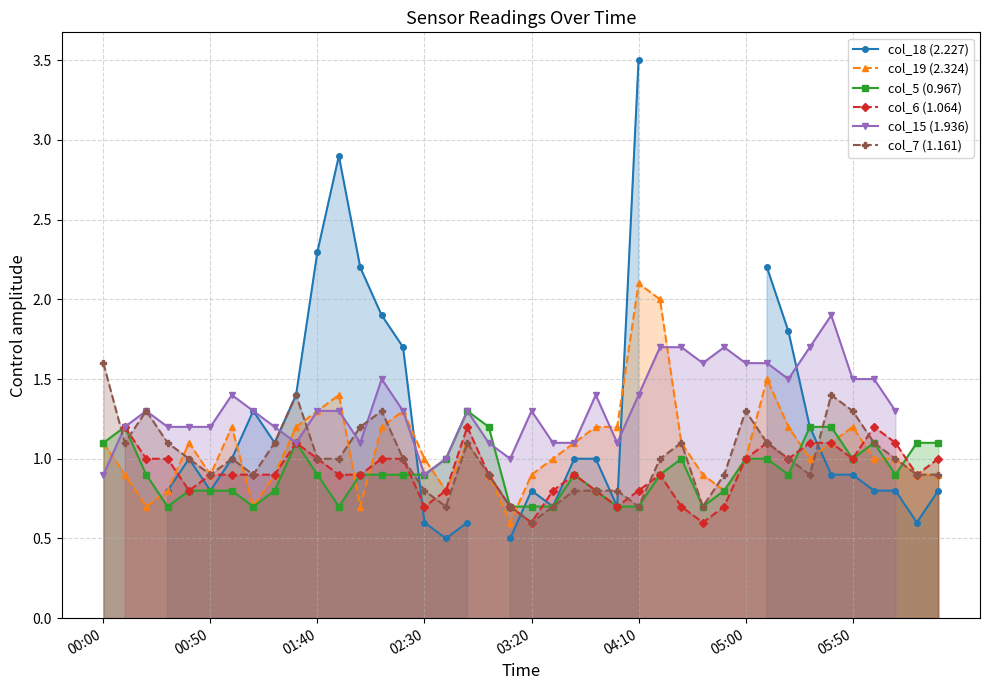

The value of col_19 (2.324) at 27 is 1.1. True or false?

True